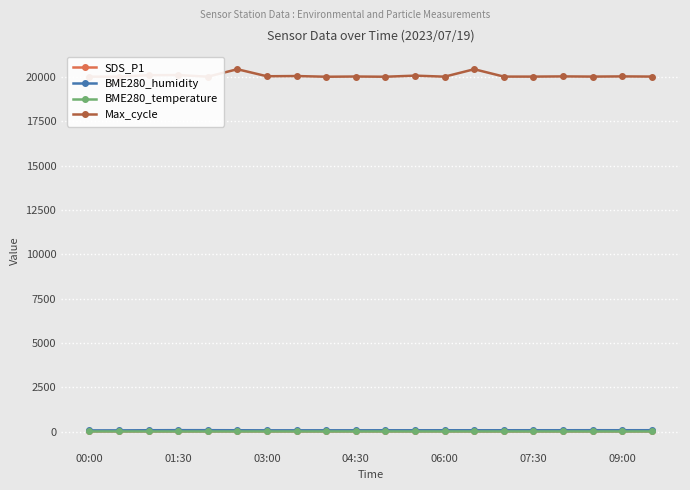

Which series has the largest range (max minus min)?

Max_cycle